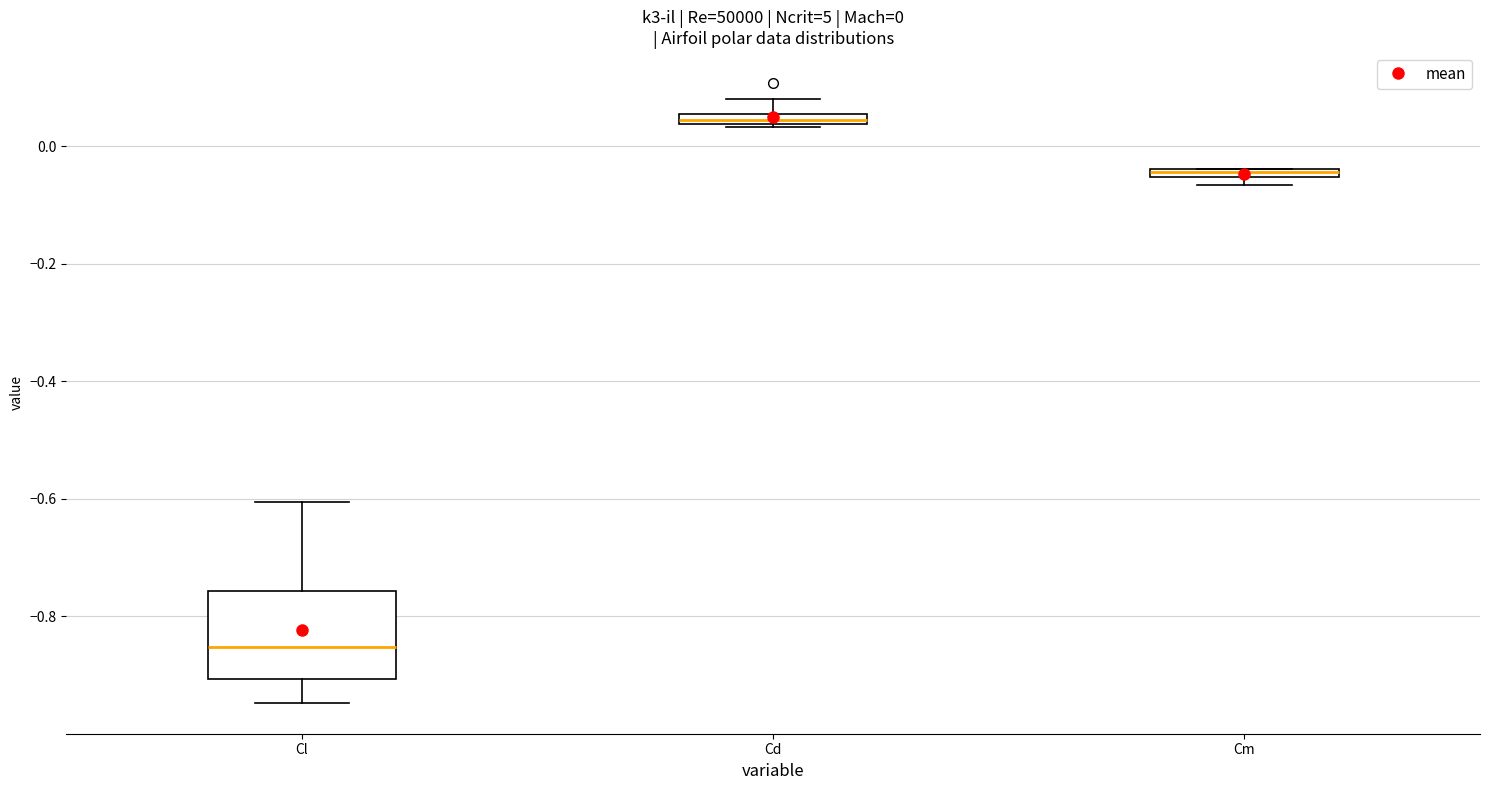

Which box's median line is the lowest?

Cl